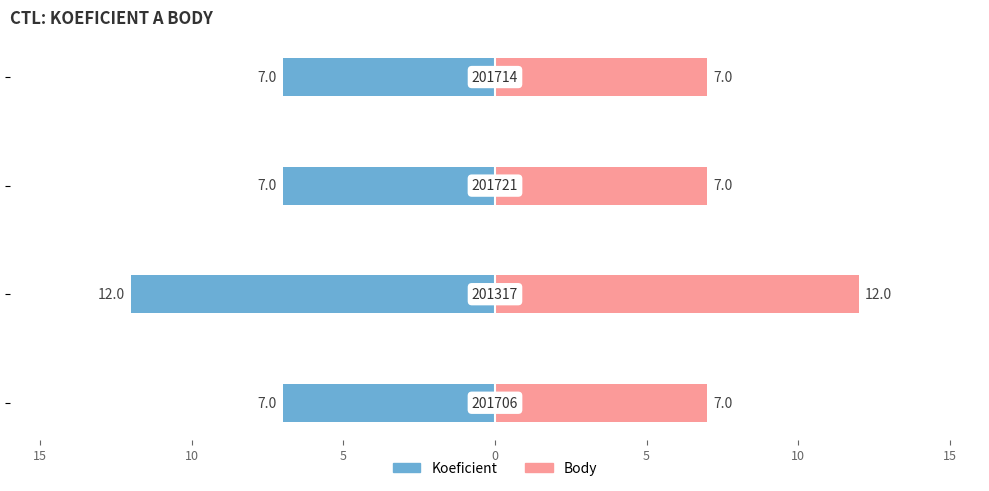

Between 15 and 5, which series saw the biggest shift?

Koeficient